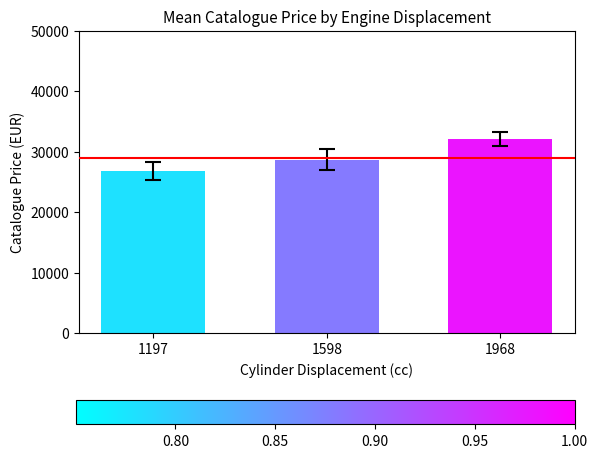

What is the ratio of the value at 1197 to the value at 1598?

0.9